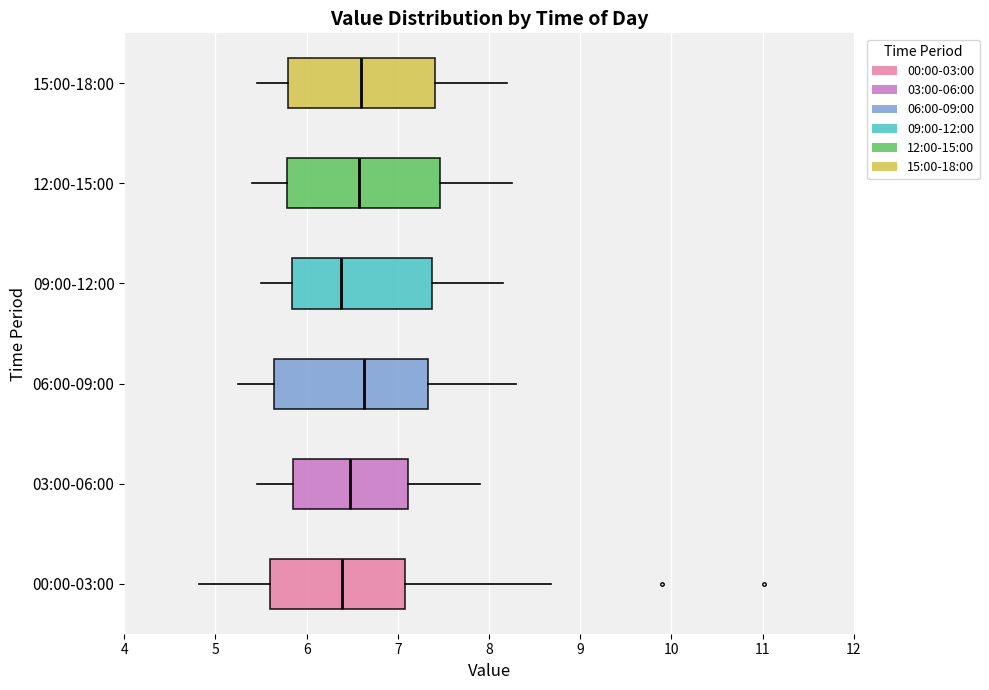

Reading bottom to top, read every box against the x-axis: the position of its median line, the range the box covers, and the ends of its whiskers. The values are not printed on the chart, so give them approximately, as read against the axis.

00:00-03:00: median 6.4, box 5.6 to 7.1, whiskers 4.8 to 8.7
03:00-06:00: median 6.5, box 5.9 to 7.1, whiskers 5.5 to 7.9
06:00-09:00: median 6.6, box 5.6 to 7.3, whiskers 5.3 to 8.3
09:00-12:00: median 6.4, box 5.8 to 7.4, whiskers 5.5 to 8.2
12:00-15:00: median 6.6, box 5.8 to 7.5, whiskers 5.4 to 8.3
15:00-18:00: median 6.6, box 5.8 to 7.4, whiskers 5.5 to 8.2